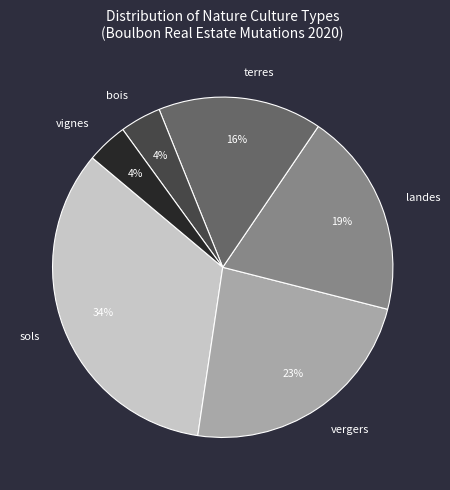

To the nearest percent, what is the difference between the largest and smallest slice percentages?

30%